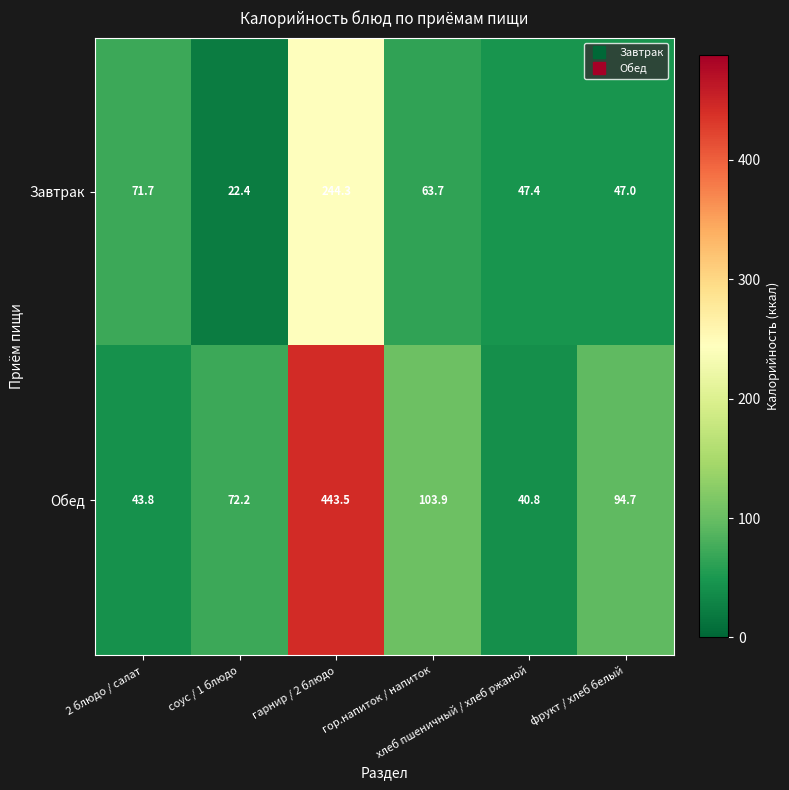

What is the sum of all Завтрак values?

496.5